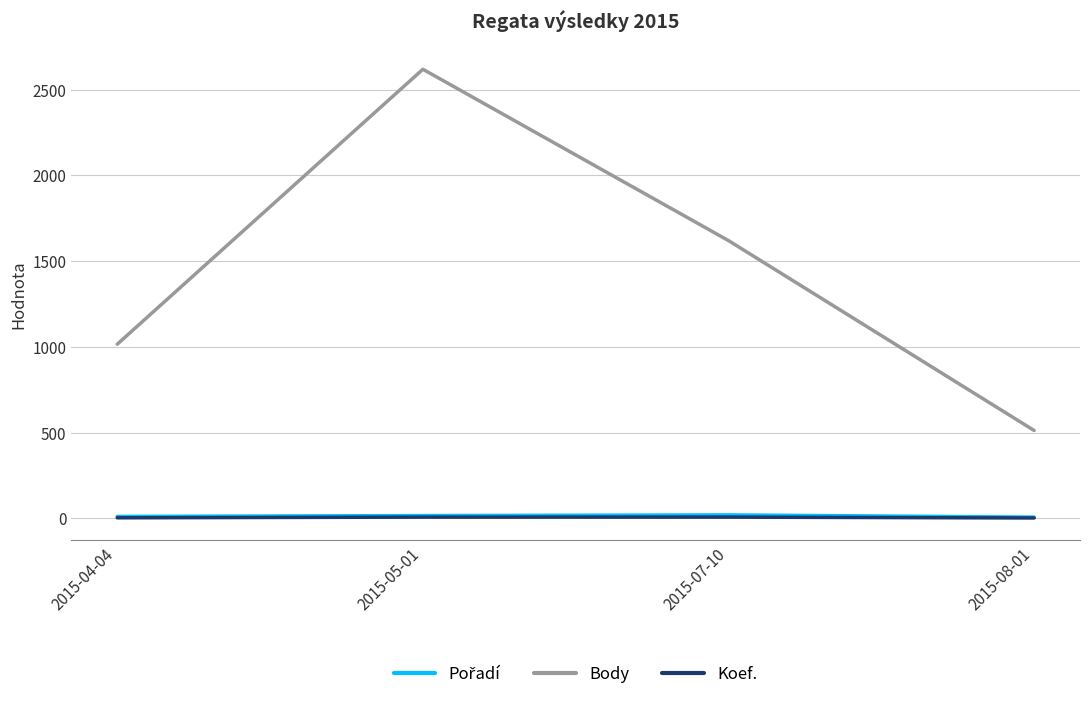

True or false: Body and Koef. intersect in this chart.

False